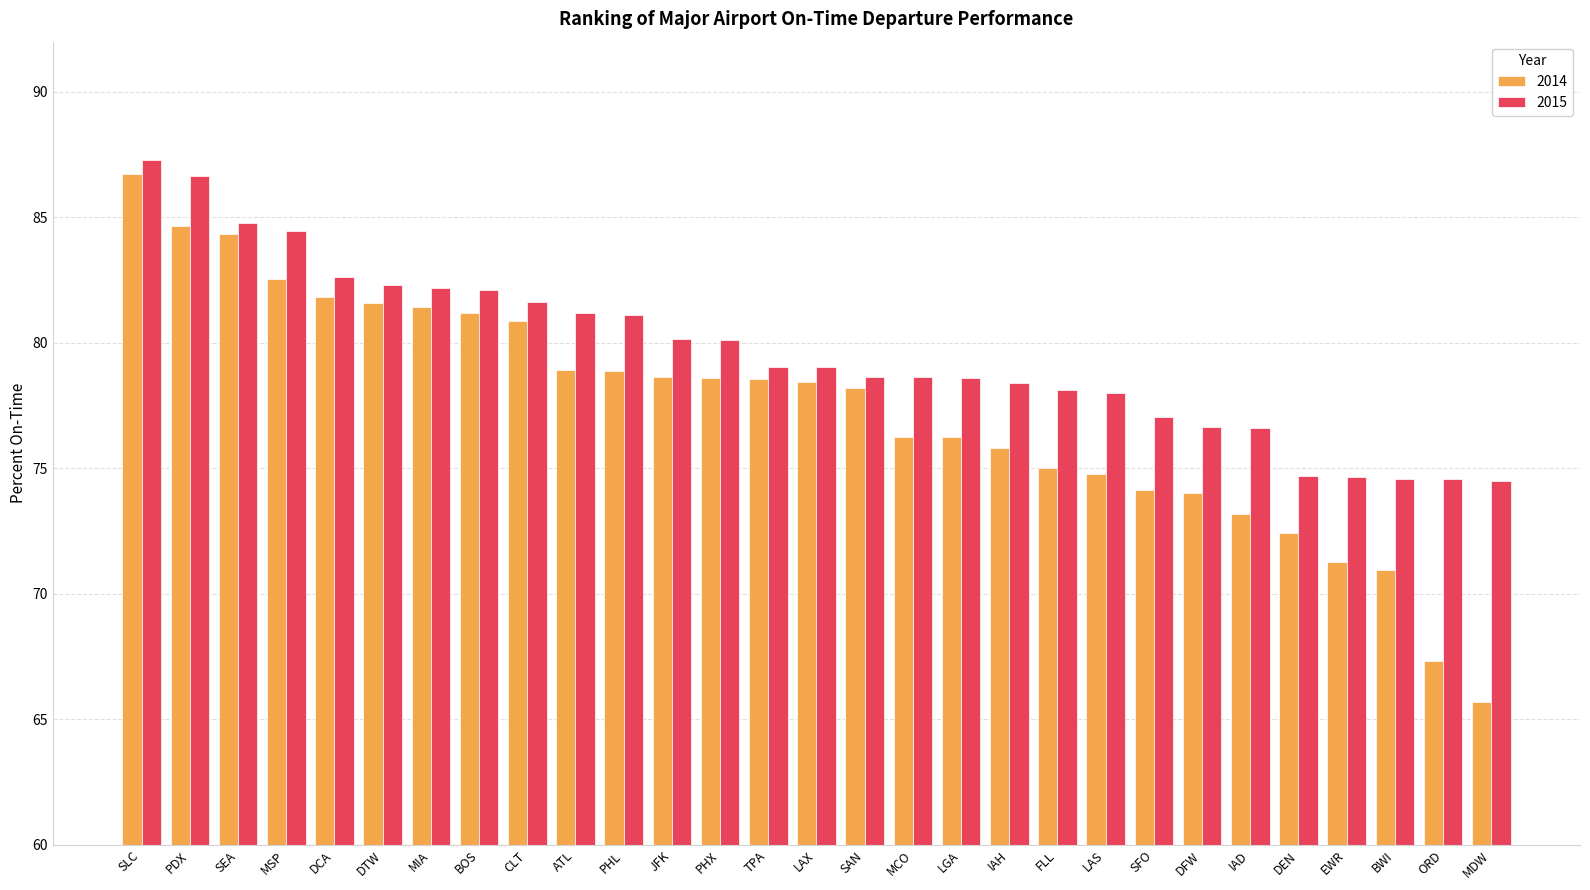

What is the greatest value displayed?

87.3